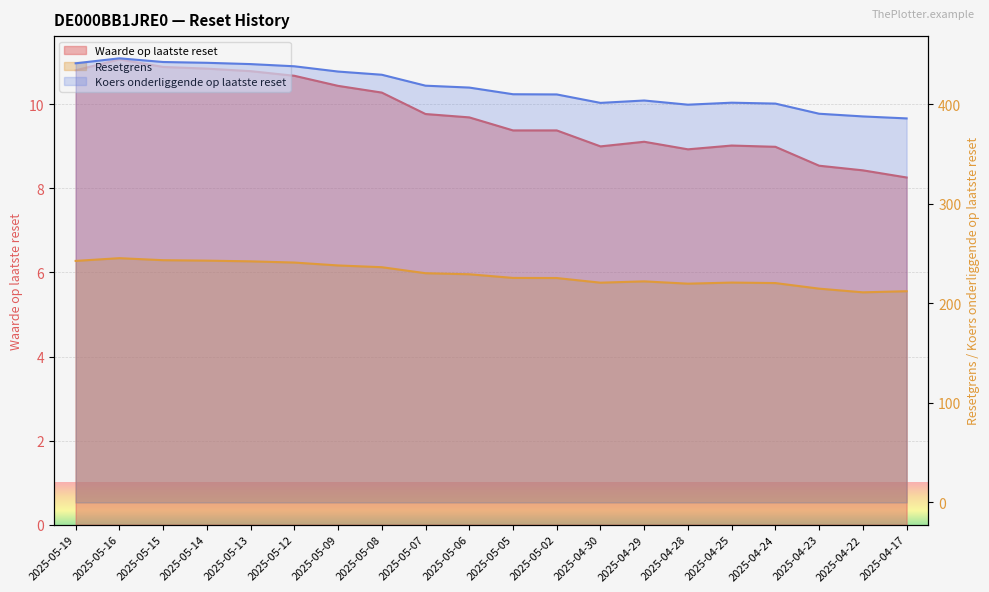

Which series changed the most between 2025-04-30 and 2025-04-17?

Koers onderliggende op laatste reset